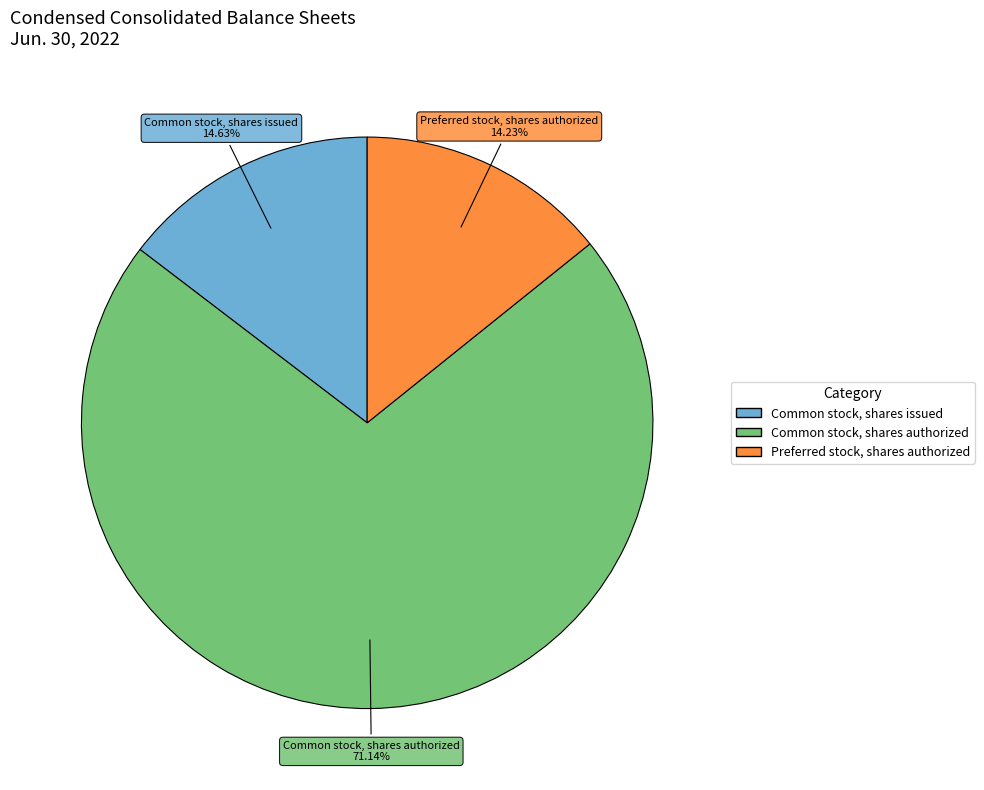

Is there any slice that represents more than half of the pie?

Yes